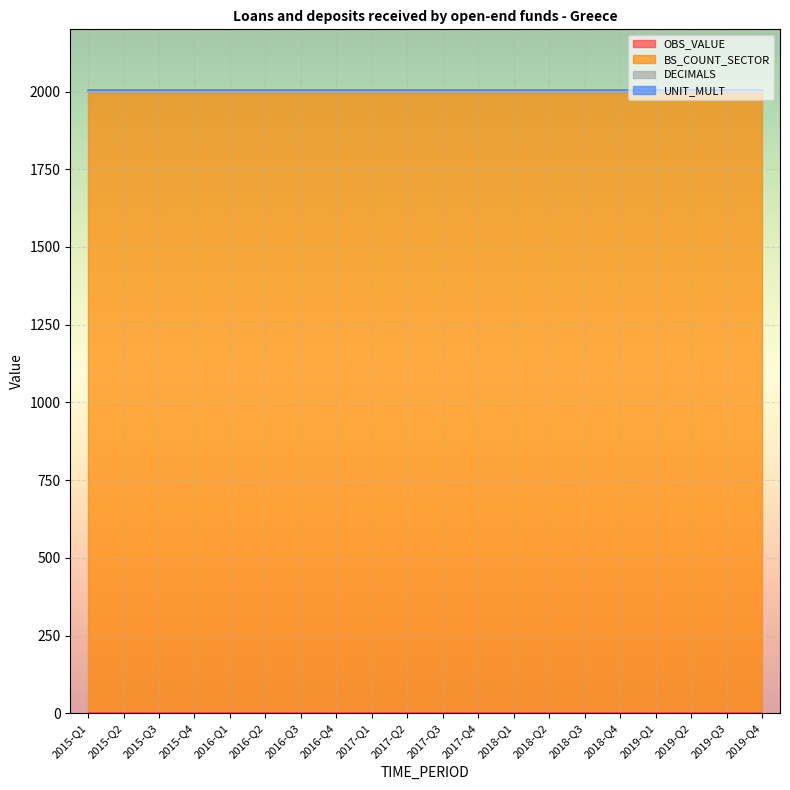

Which has a higher value, 2016-Q1 or 2016-Q4?

2016-Q1